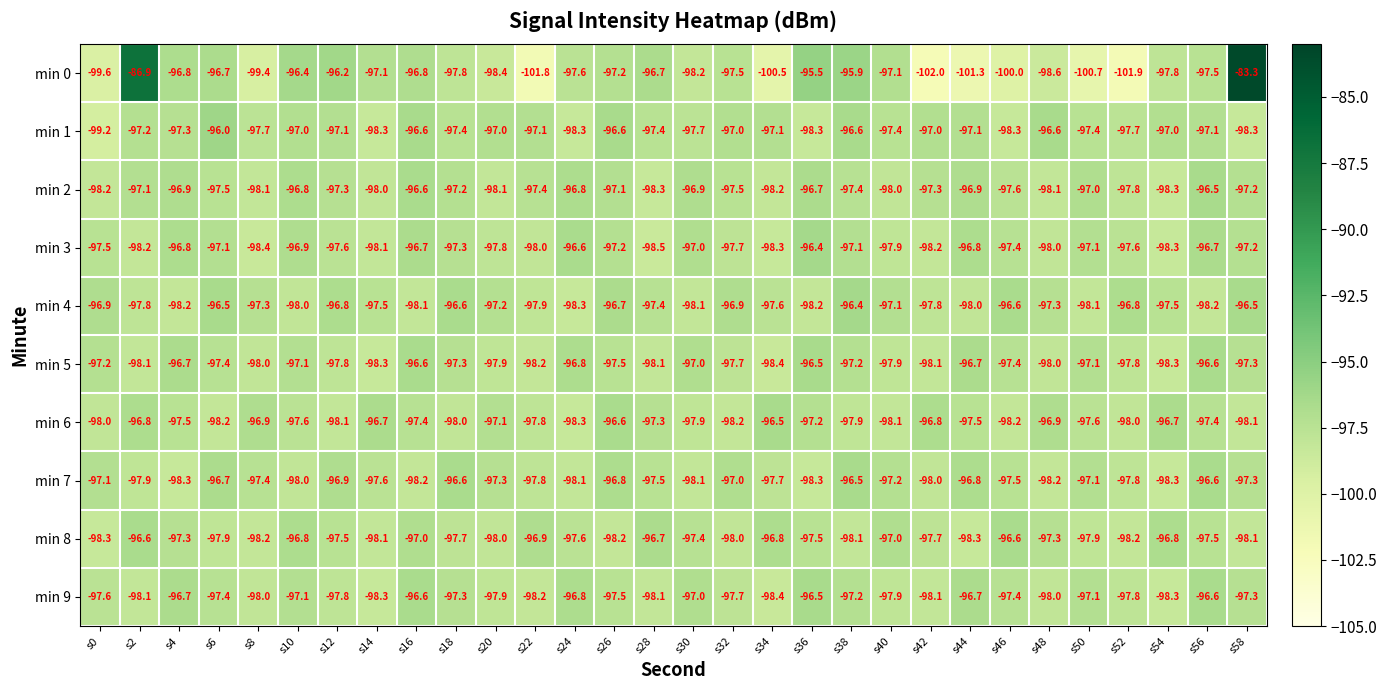

Which series has the largest total across all categories?

min 1